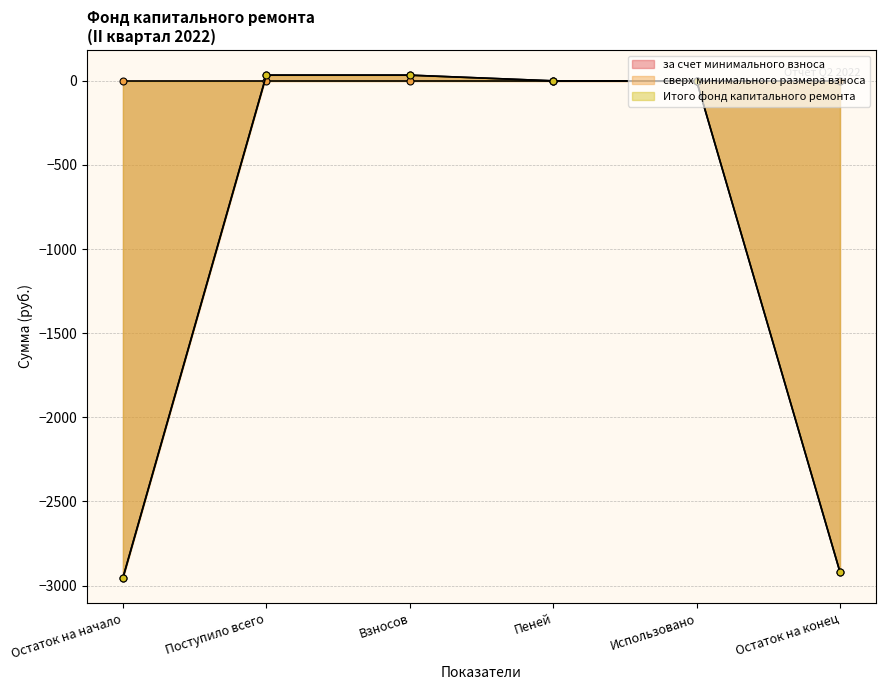

Is it true that за счет минимального взноса equals 34.0 at Поступило всего?

True